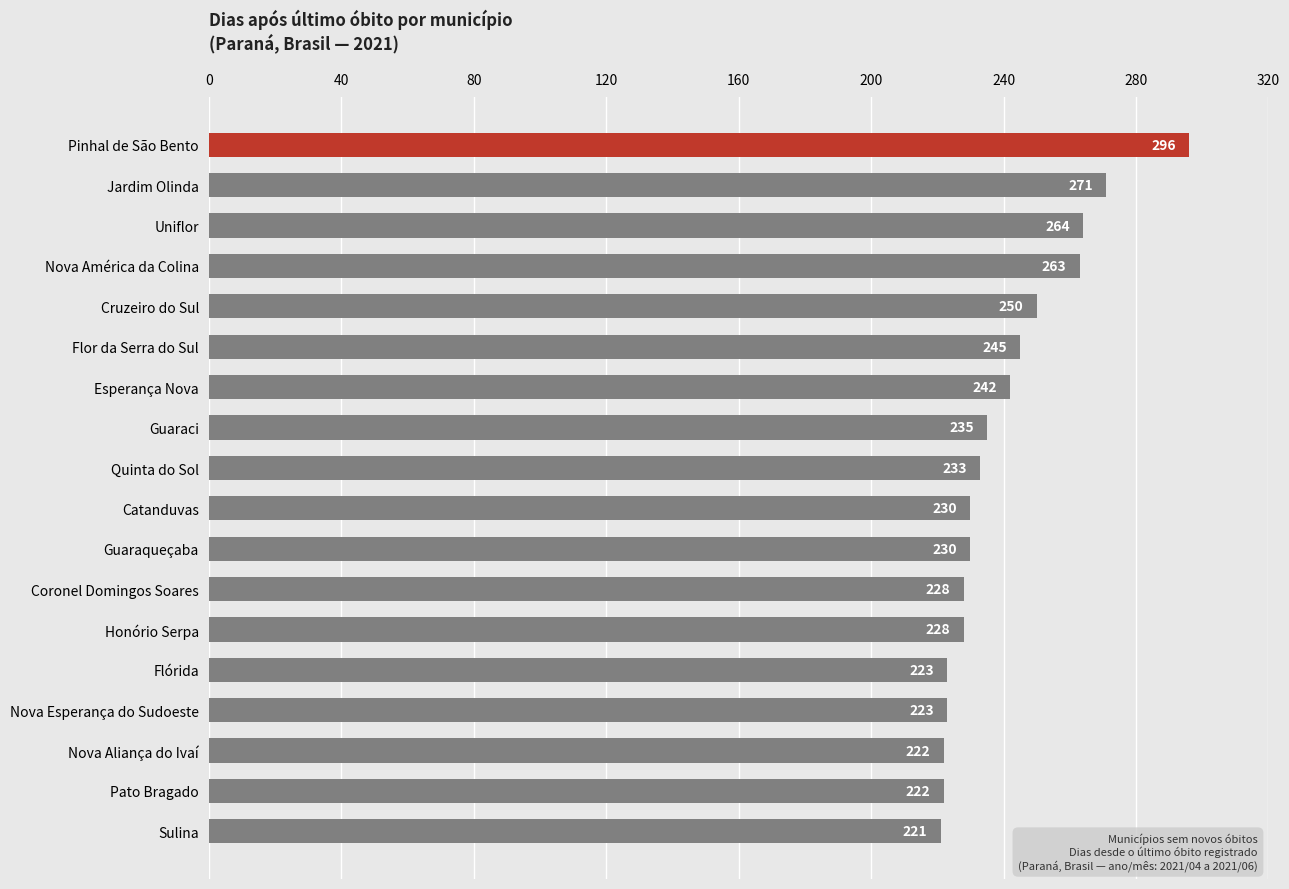

At which category does the chart reach its minimum across all series?

Sulina